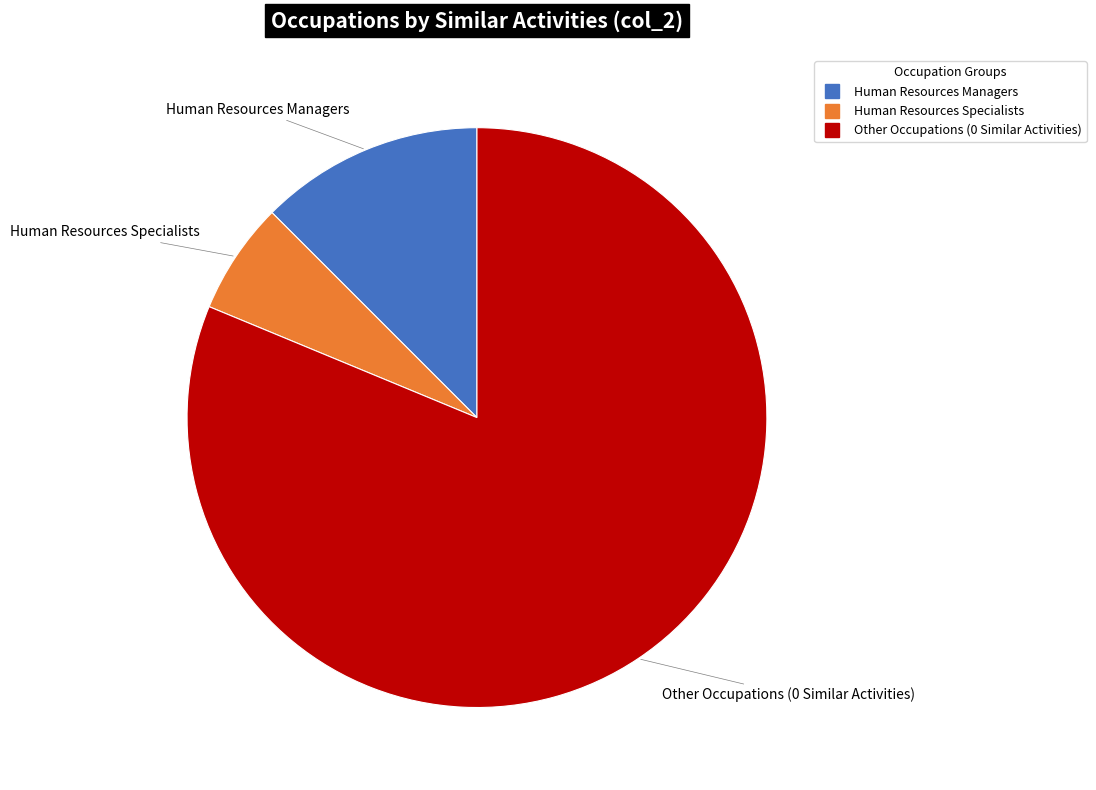

How many slices are in this pie chart?

3